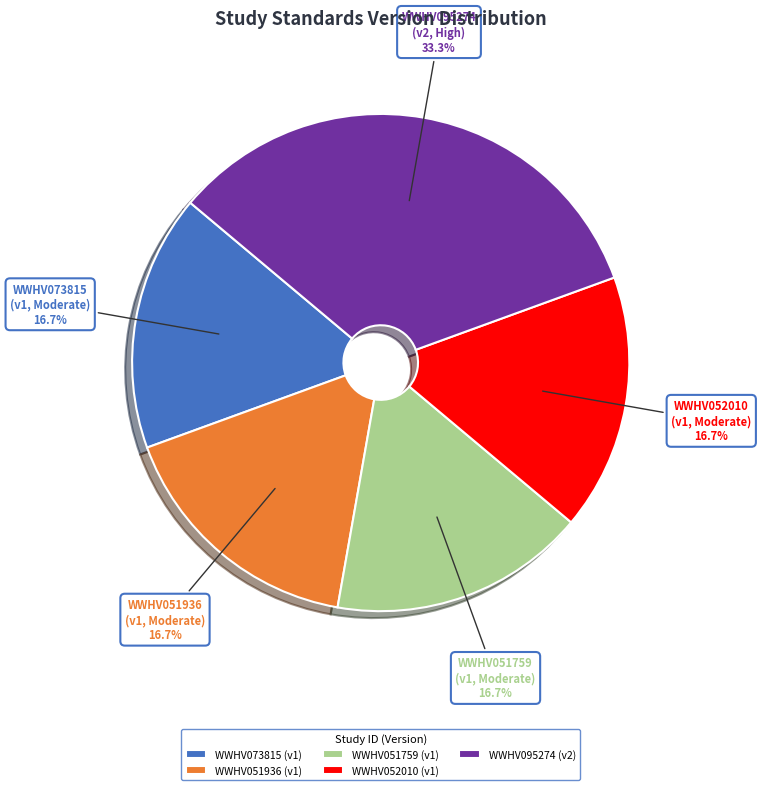

What percentage is the WWHV073815 slice, to the nearest percent?

17%